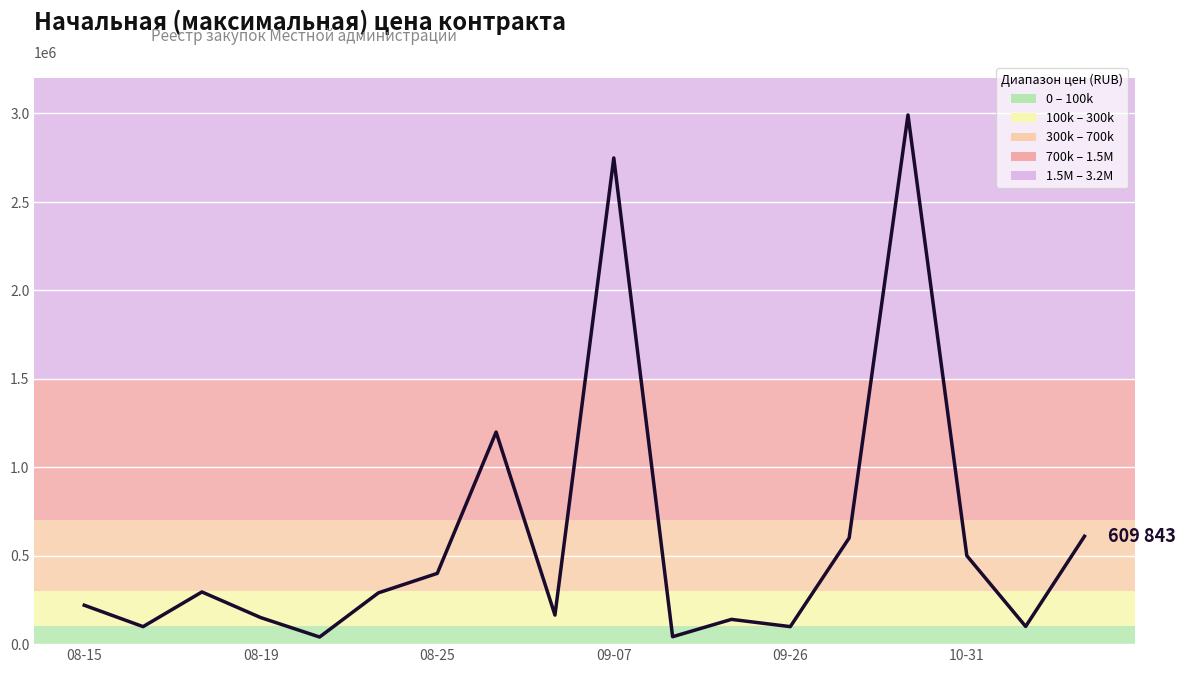

What is the maximum value shown in the chart?

2991703.0